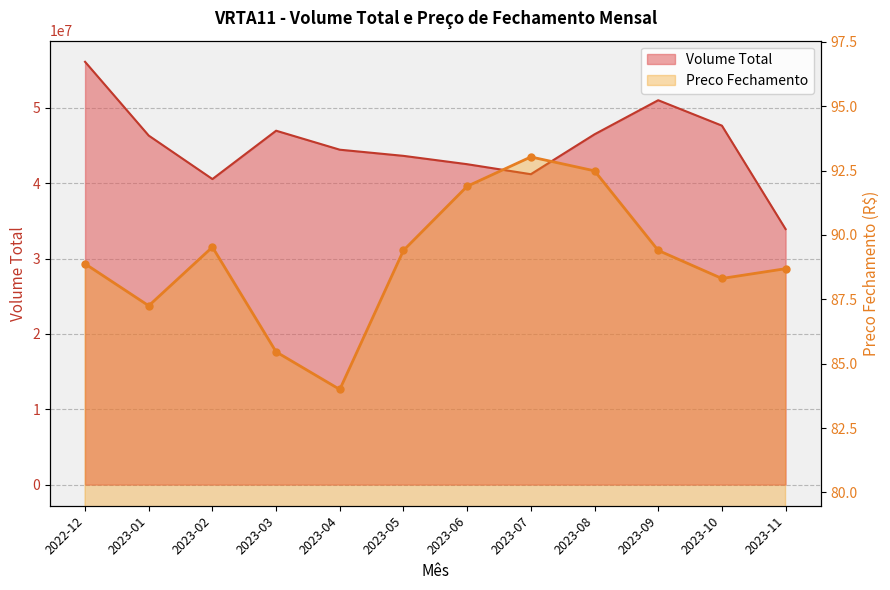

What is the sum of all Volume Total values?

540954991.3